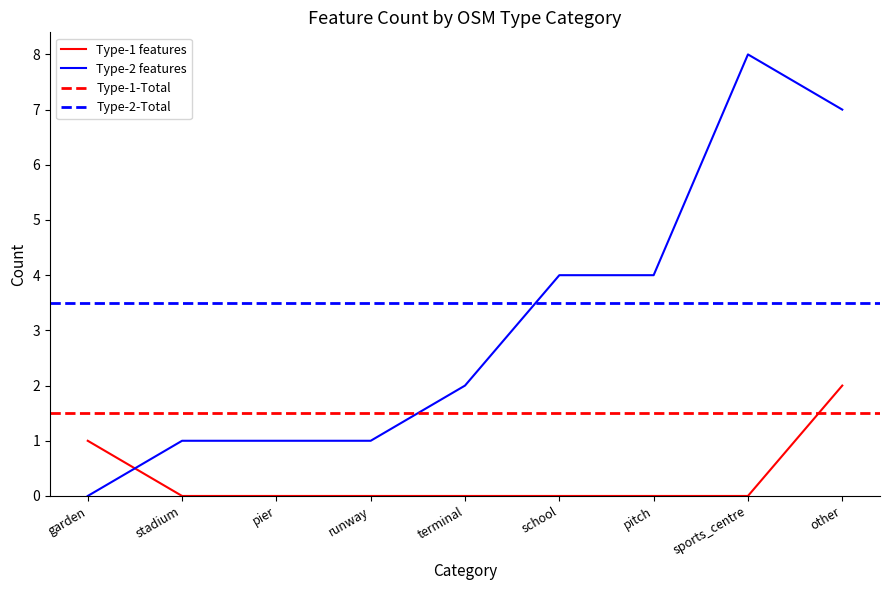

True or false: Type-1 features has a value of 1 at pier.

False